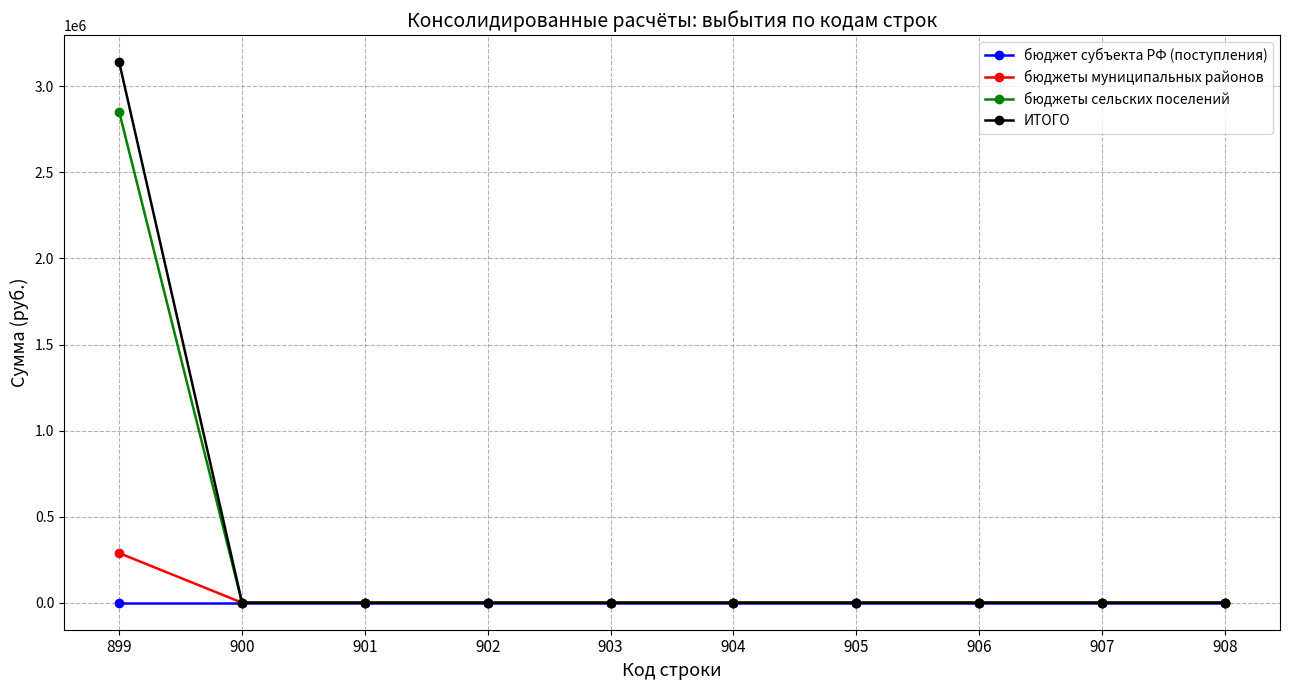

Which series has the widest spread of values?

ИТОГО